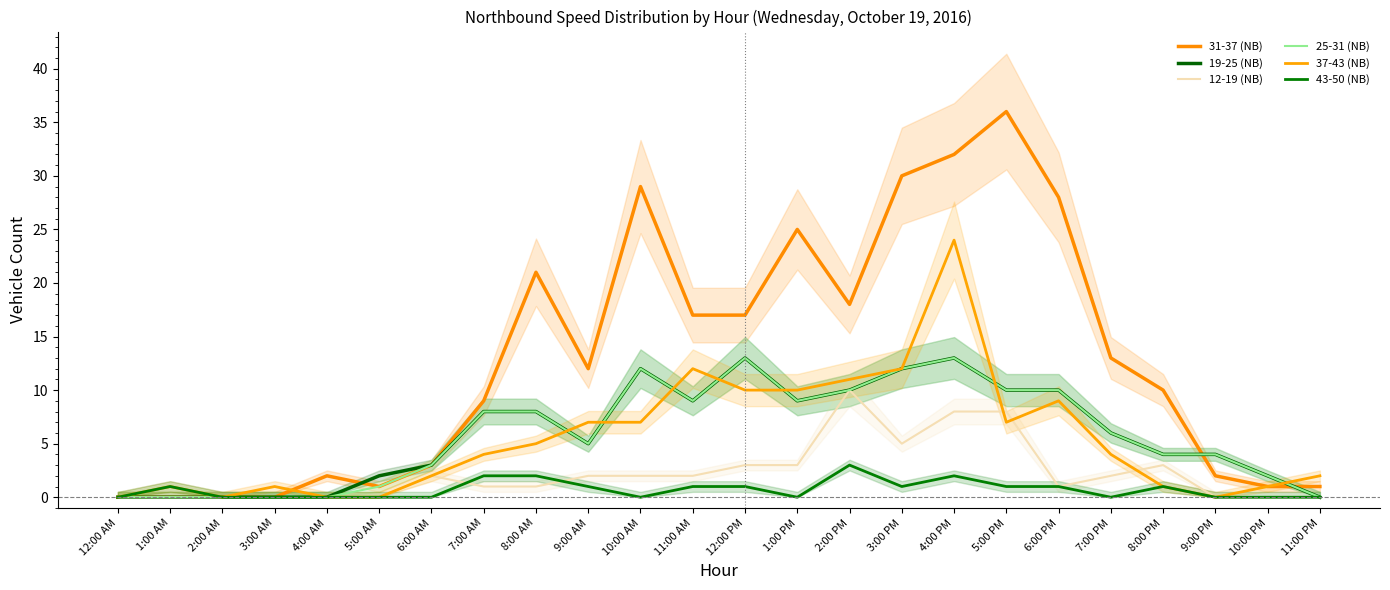

Reading left to right, transcribe all the data shown in this chart.

31-37 (NB): 0	0	0	0	2	1	3	9	21	12	29	17	17	25	18	30	32	36	28	13	10	2	1	1
19-25 (NB): 0	0	0	0	0	2	3	8	8	5	12	9	13	9	10	12	13	10	10	6	4	4	2	0
12-19 (NB): 0	0	0	0	0	0	2	1	1	2	2	2	3	3	10	5	8	8	1	2	3	0	0	0
25-31 (NB): 0	0	0	0	0	1	3	8	8	5	12	9	13	9	10	12	13	10	10	6	4	4	2	0
37-43 (NB): 0	1	0	1	0	0	2	4	5	7	7	12	10	10	11	12	24	7	9	4	1	0	1	2
43-50 (NB): 0	1	0	0	0	0	0	2	2	1	0	1	1	0	3	1	2	1	1	0	1	0	0	0